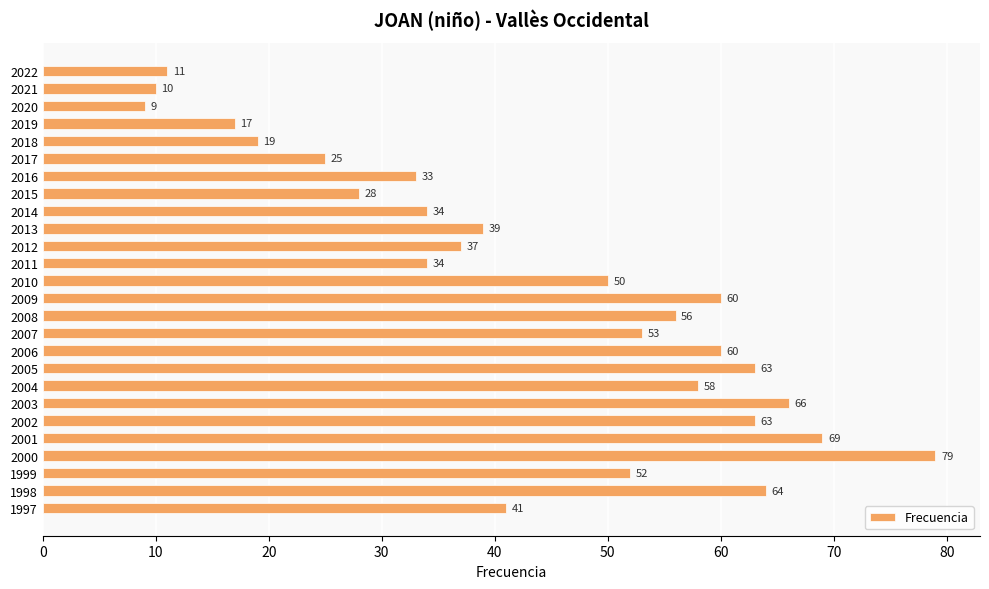

Between 2000 and 2015, which is larger?

2000